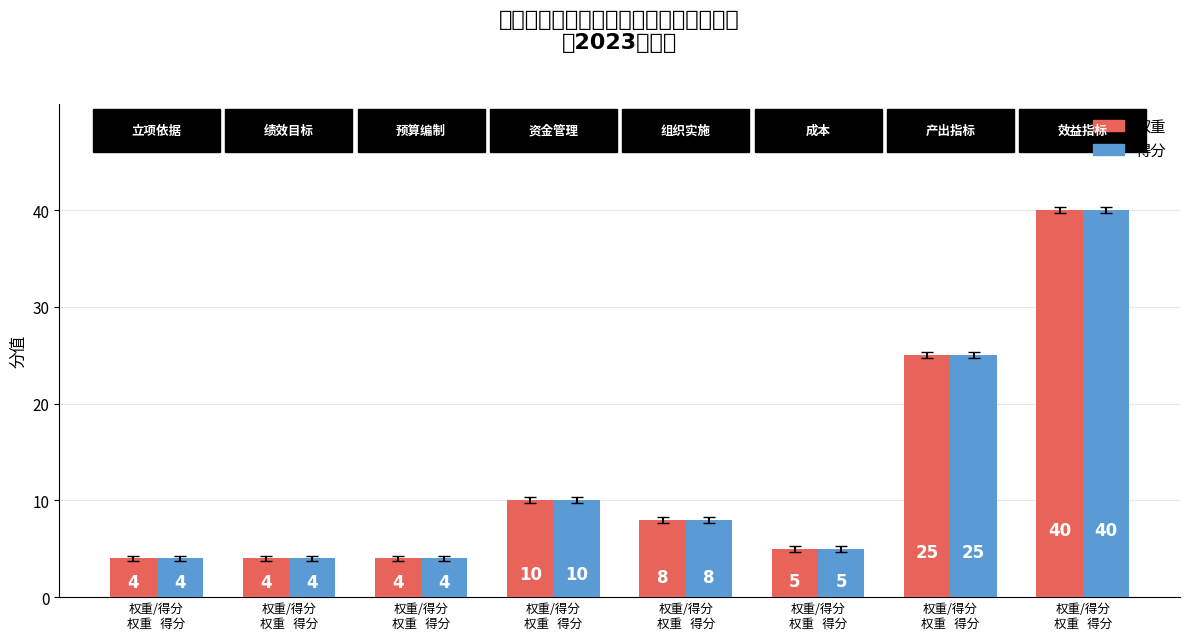

Are the bars horizontal?

No